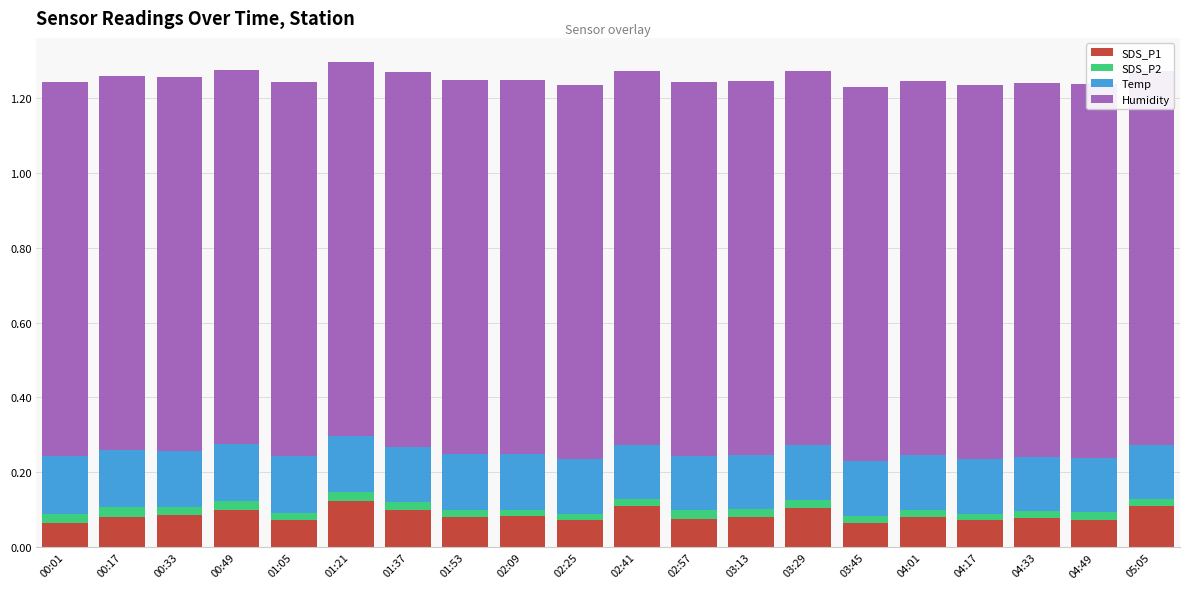

Does the chart contain any negative values?

No